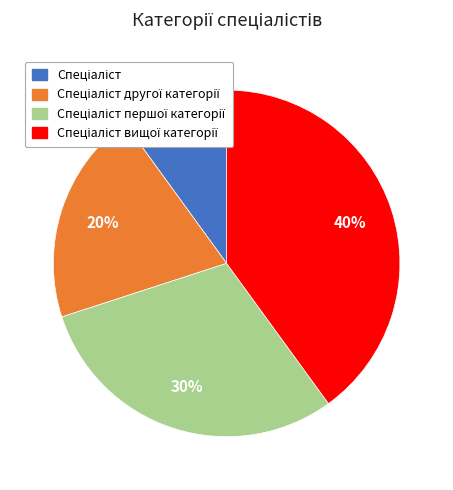

How many segments does this pie chart have?

4